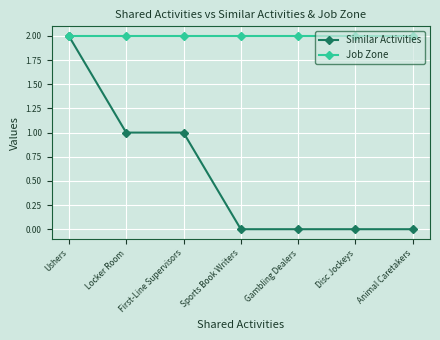

Reading left to right, what are all the values shown in this chart?

Similar Activities: 2	1	1	0	0	0	0
Job Zone: 2	2	2	2	2	2	2